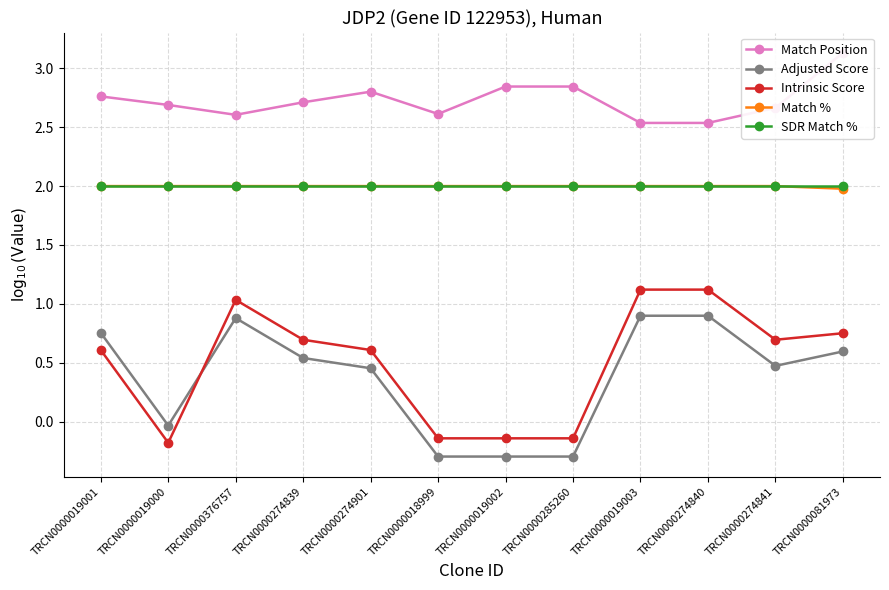

What is the sum of all Match Position values?

32.7